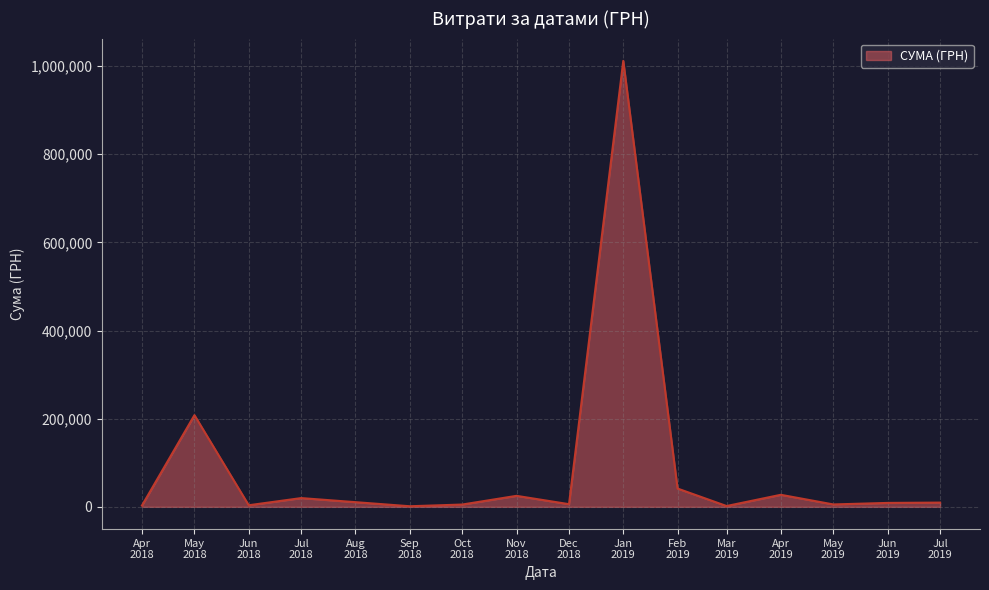

What is the difference between the maximum and minimum values?

1010594.6